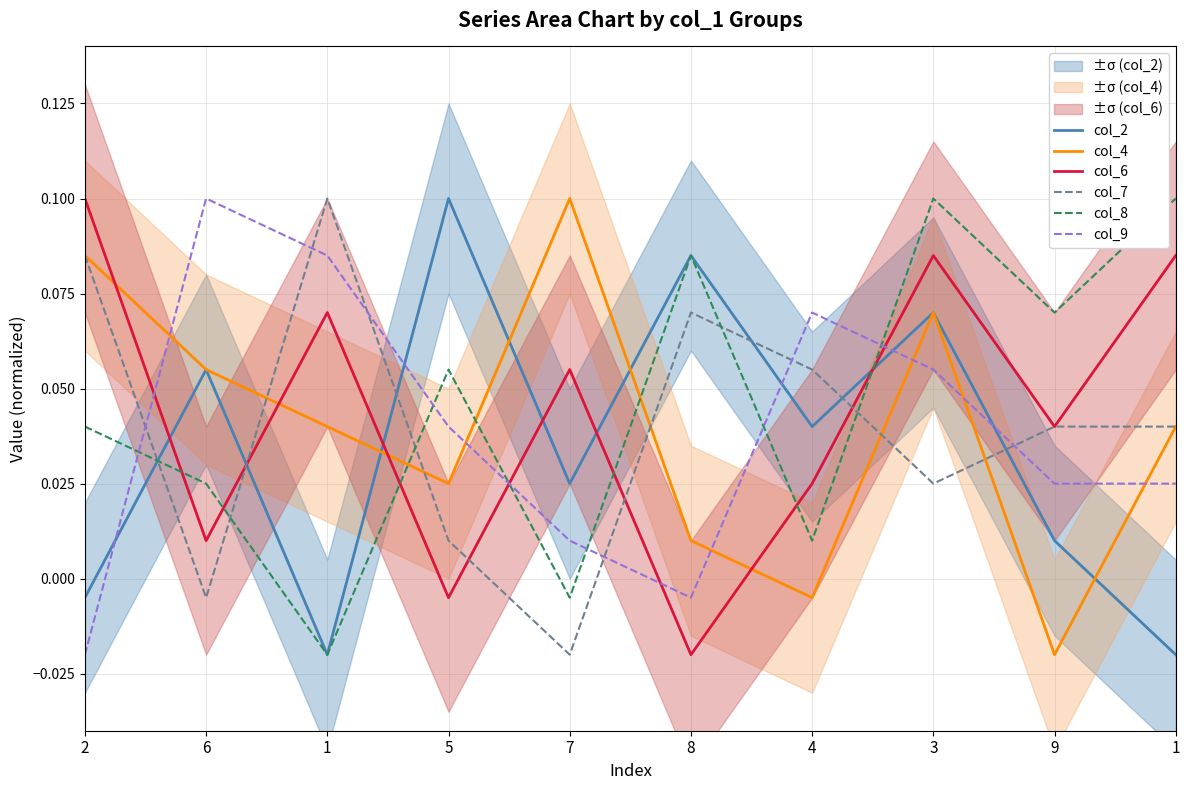

List the labels in order of col_2 value, largest first.

5, 8, 3, 6, 4, 7, 9, 2, 1, 1